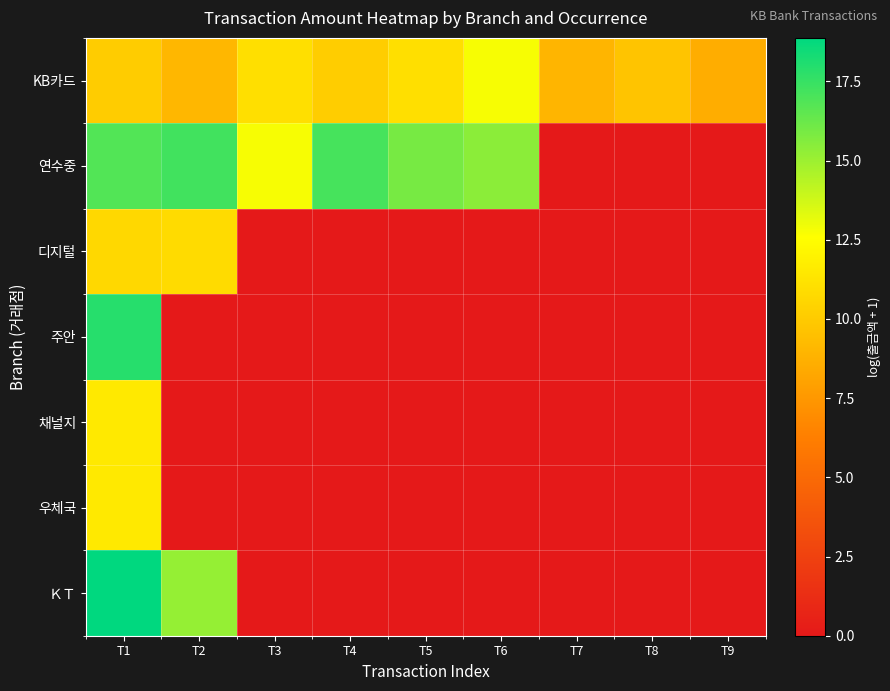

Reading left to right, extract all data points from this chart.

KB카드: T1=10.1	T2=9.0	T3=11.0	T4=10.1	T5=11.0	T6=12.8	T7=9.0	T8=9.7	T9=8.6
연수중: T1=16.8	T2=17.2	T3=12.8	T4=17.1	T5=15.9	T6=15.4	T7=0.0	T8=0.0	T9=0.0
디지털: T1=10.7	T2=10.8	T3=0.0	T4=0.0	T5=0.0	T6=0.0	T7=0.0	T8=0.0	T9=0.0
주안: T1=17.9	T2=0.0	T3=0.0	T4=0.0	T5=0.0	T6=0.0	T7=0.0	T8=0.0	T9=0.0
채널지: T1=11.5	T2=0.0	T3=0.0	T4=0.0	T5=0.0	T6=0.0	T7=0.0	T8=0.0	T9=0.0
우체국: T1=11.5	T2=0.0	T3=0.0	T4=0.0	T5=0.0	T6=0.0	T7=0.0	T8=0.0	T9=0.0
ＫＴ: T1=18.9	T2=15.2	T3=0.0	T4=0.0	T5=0.0	T6=0.0	T7=0.0	T8=0.0	T9=0.0